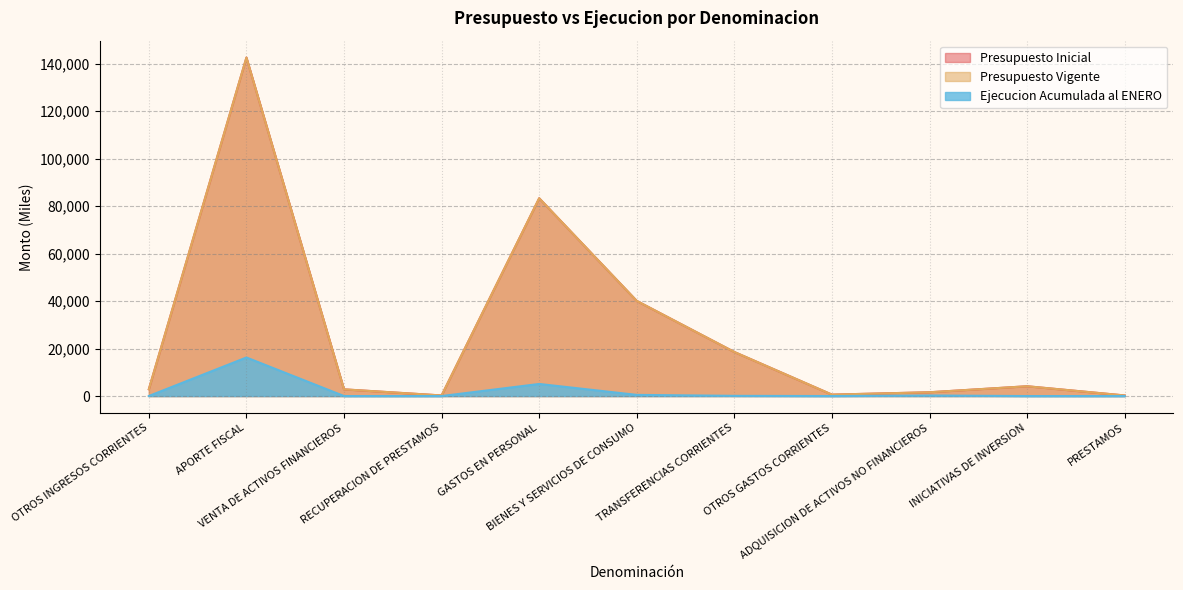

Is the value of Presupuesto Inicial at PRESTAMOS greater than the value of Ejecucion Acumulada al ENERO at TRANSFERENCIAS CORRIENTES?

Yes